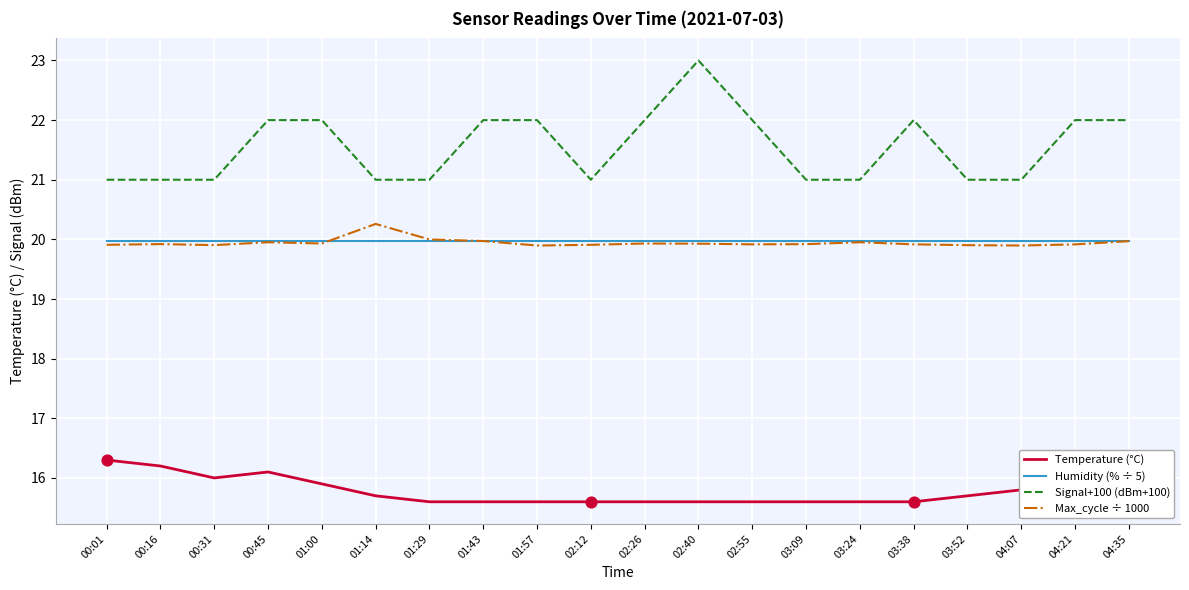

What is the difference between the highest and lowest values at 00:01?

4.7